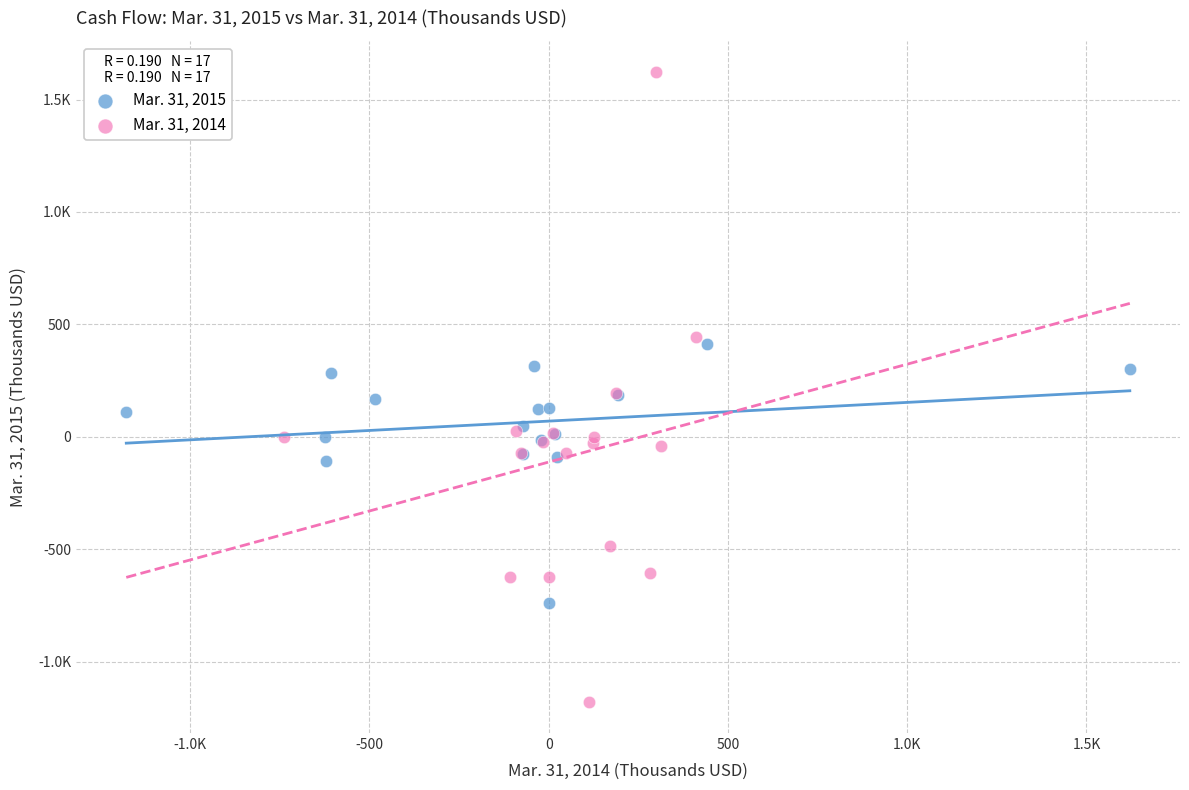

What are all the series names shown in the legend?

Mar. 31, 2015, Mar. 31, 2014